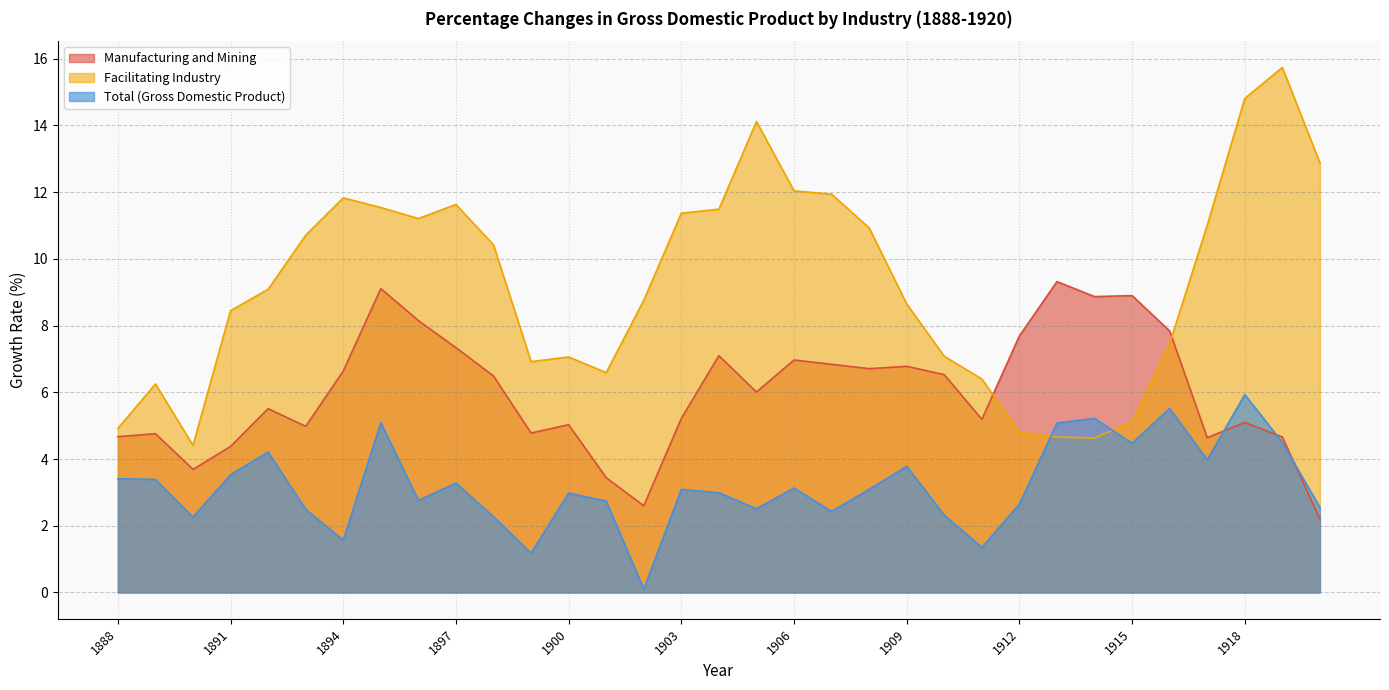

At which label does Total (Gross Domestic Product) reach its minimum?

1902